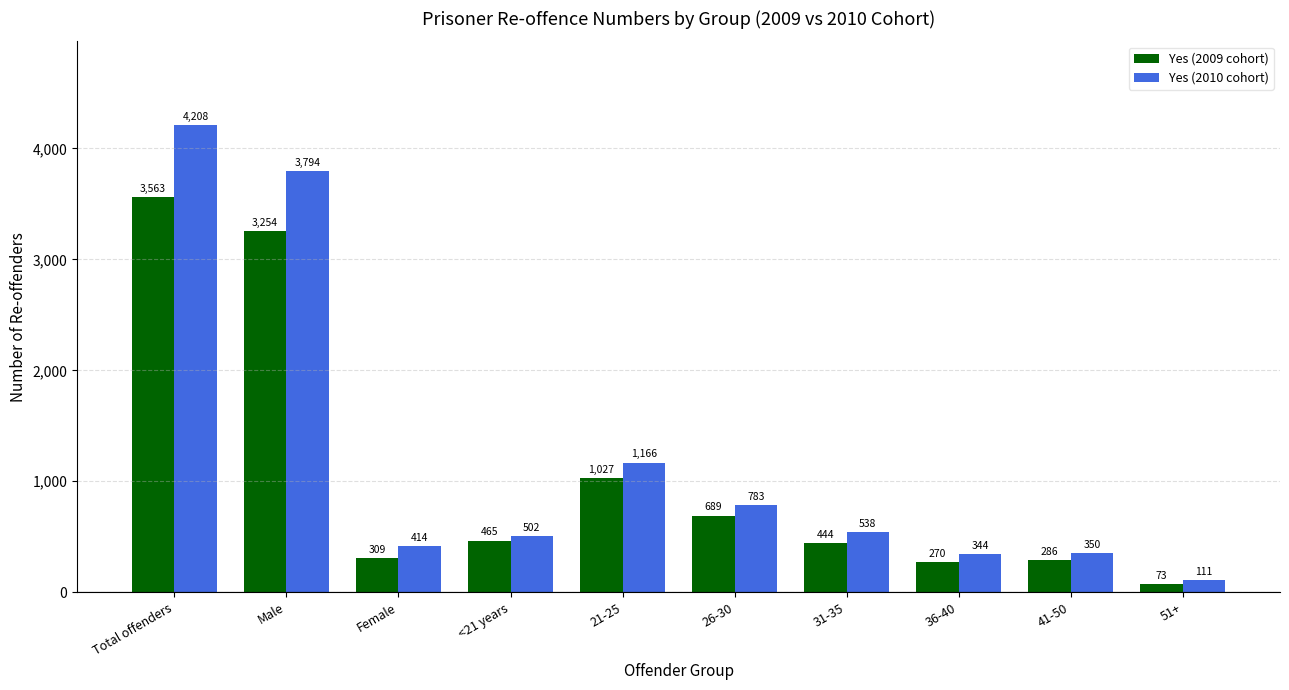

At which label does Yes (2010 cohort) first exceed 538?

Total offenders